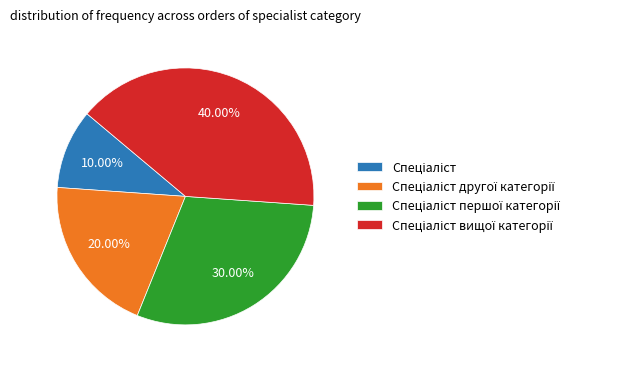

Is there a majority slice in this chart?

No